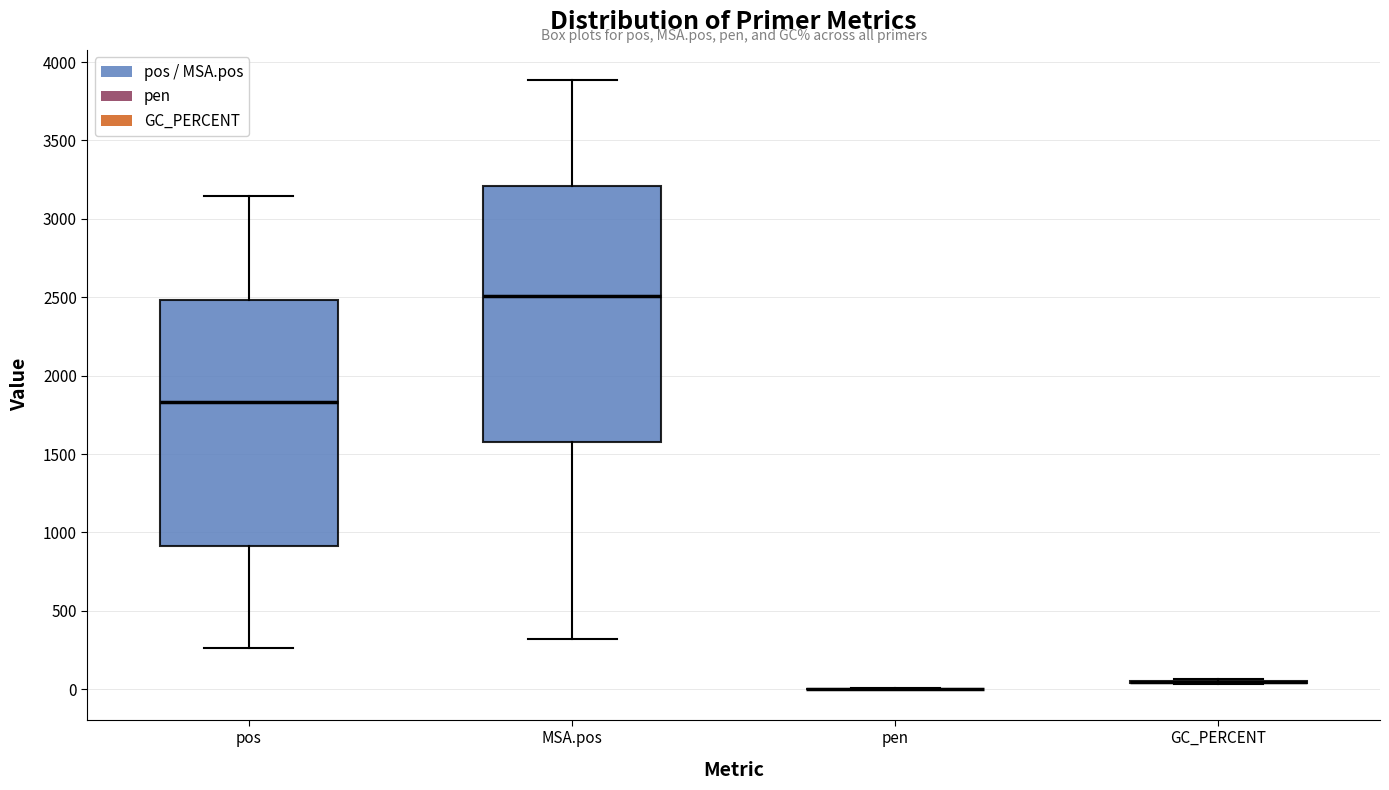

Reading left to right, transcribe this box plot: for each box, give where its median line is, the range the box spans, and where its two whiskers end, as read against the y-axis. The values are not printed on the chart, so give them approximately, as read against the axis.

pos: median 1850, box 900 to 2500, whiskers 250 to 3150
MSA.pos: median 2500, box 1550 to 3200, whiskers 300 to 3900
pen: box collapsed to a line at 0, whiskers 0 to 0
GC_PERCENT: box collapsed to a line at 50, whiskers 50 to 50